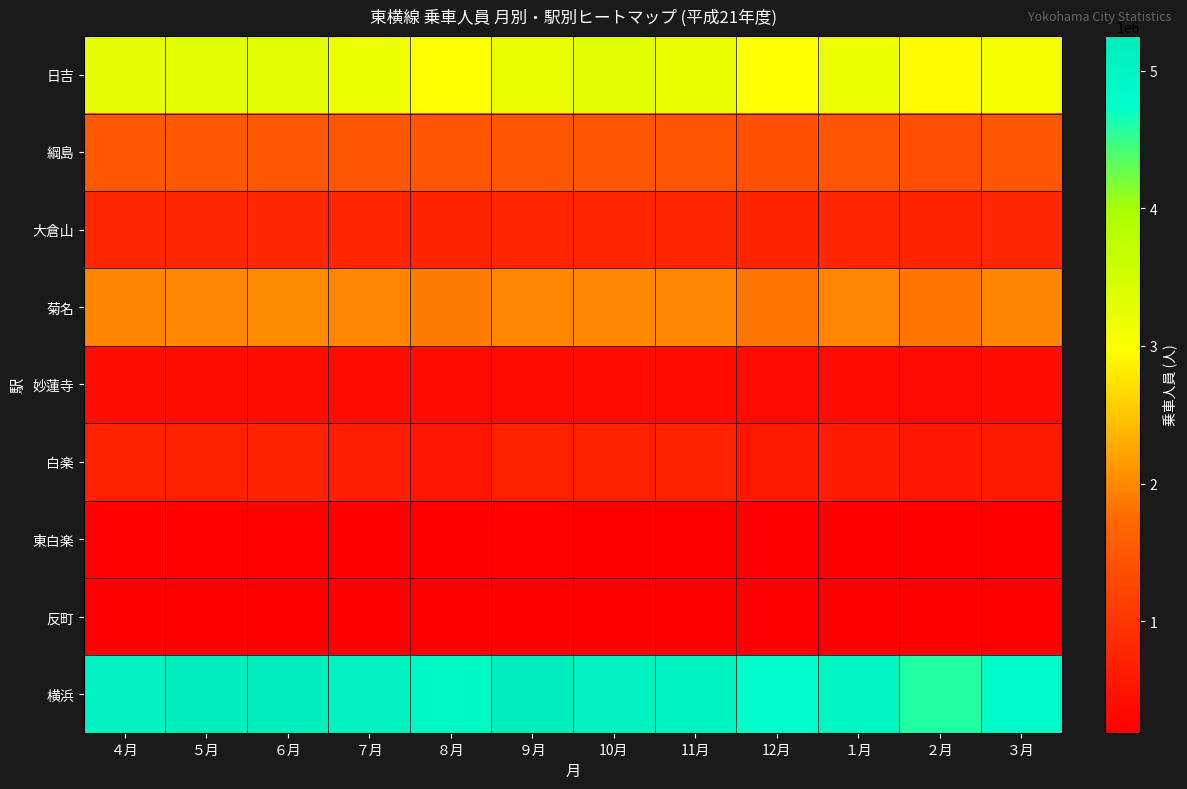

Which series has the largest total across all categories?

横浜